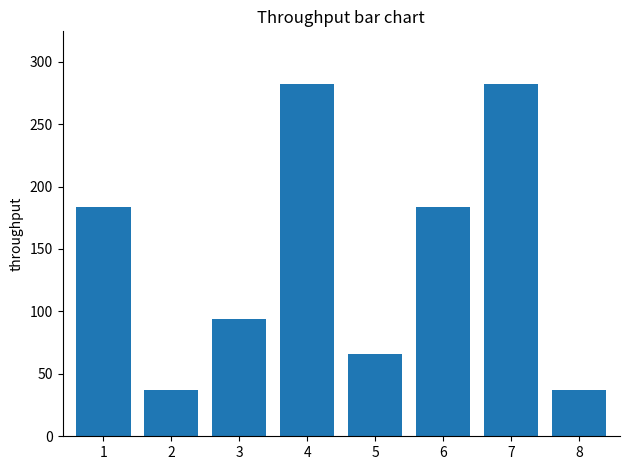

What is the average value?

146